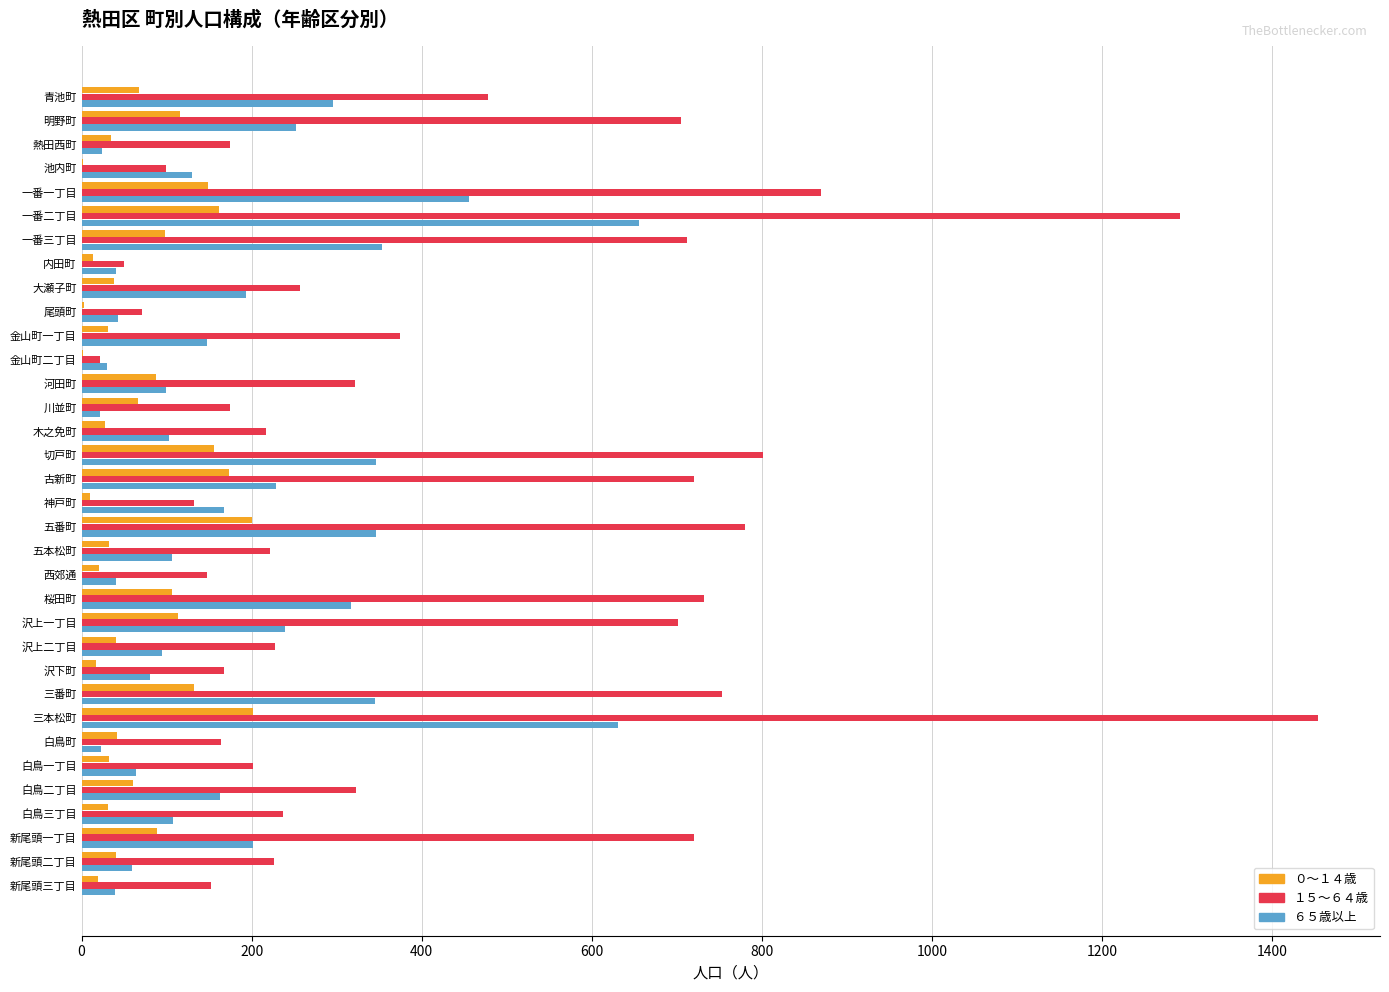

What is the maximum value shown in the chart?

1454